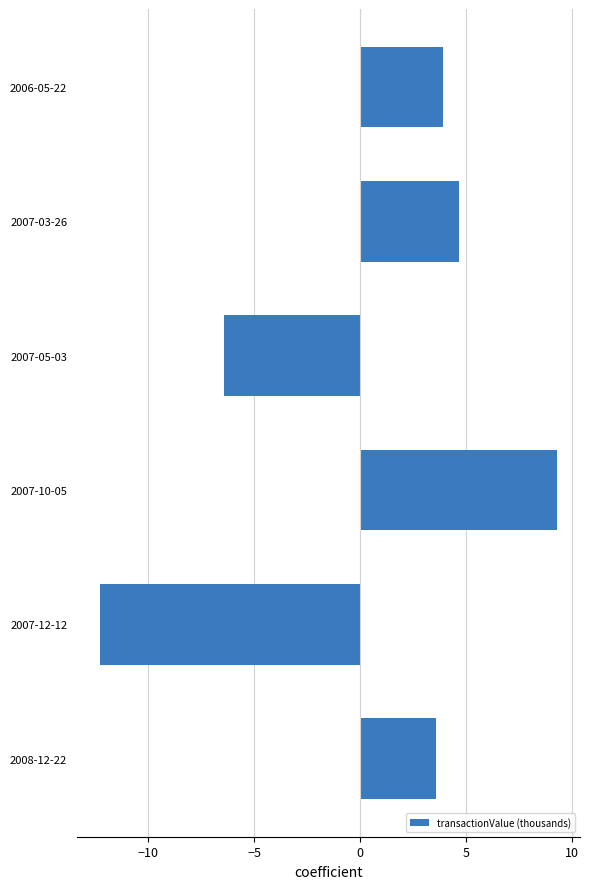

Where is the data nearest to the value -1?

2008-12-22